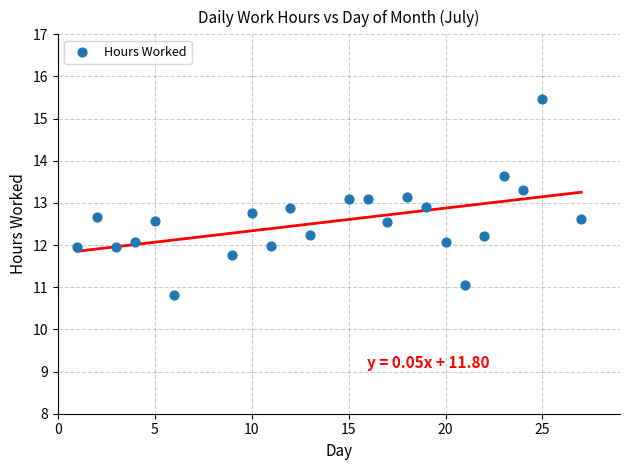

What is the range of X values (max minus min)?

26.0